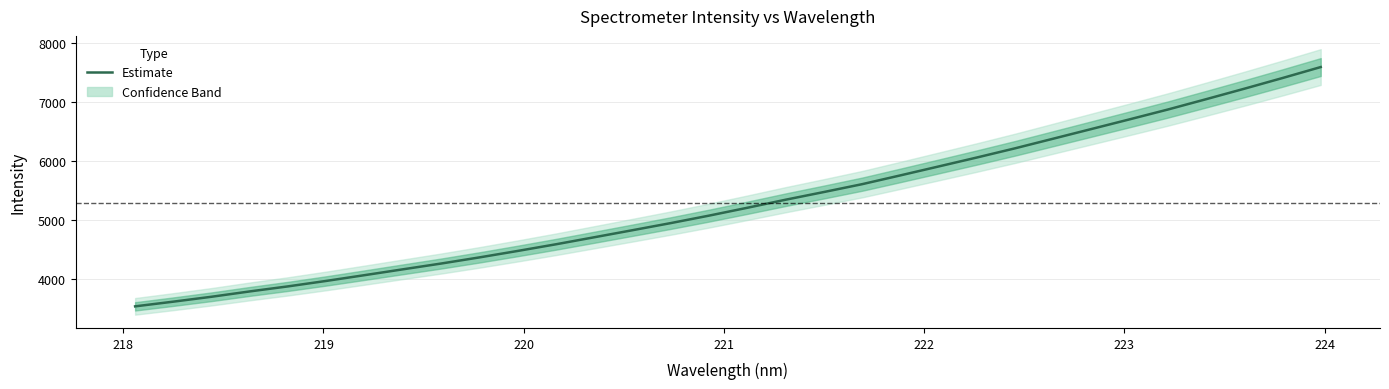

How many lines are shown in the chart?

1